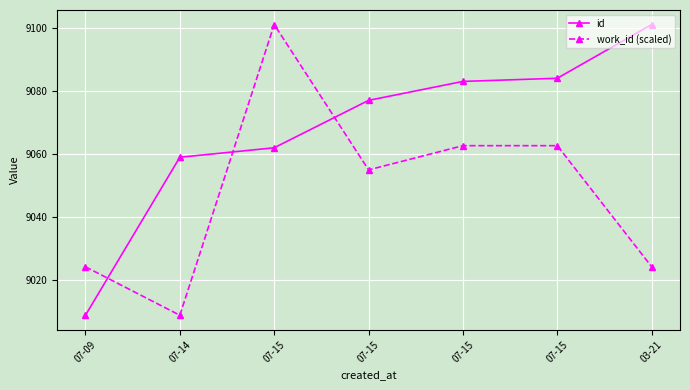

What is the approximate value of id at 07-15?

9084.0